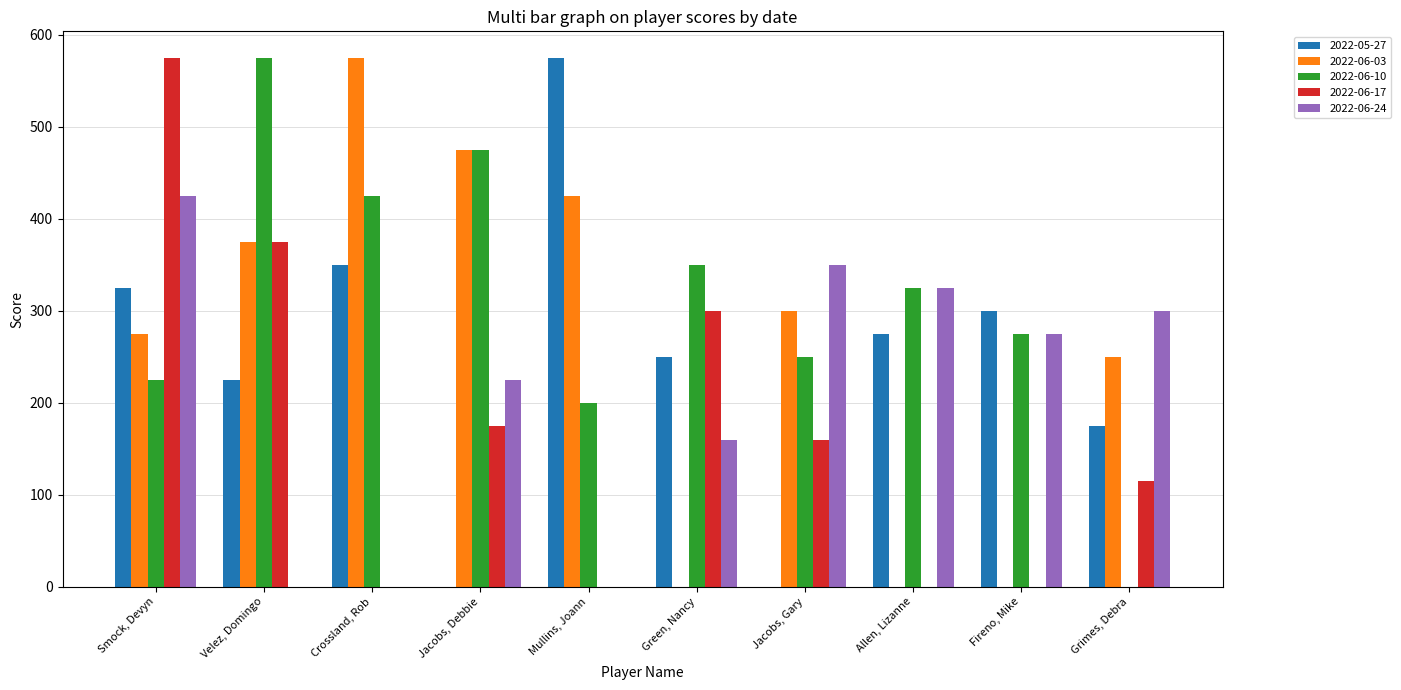

Which series has the largest total across all categories?

2022-06-10